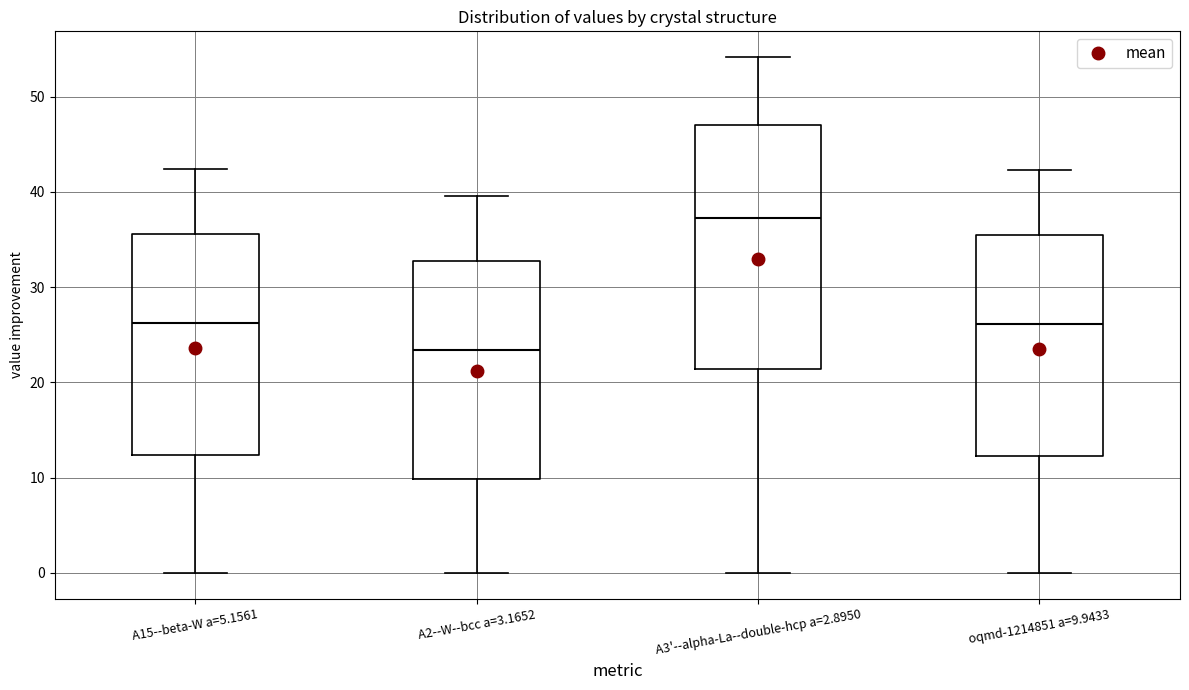

Where is the lower edge of the box for A2--W--bcc a=3.1652 on the y-axis? The values are not printed on the chart, so give them approximately, as read against the axis.

10